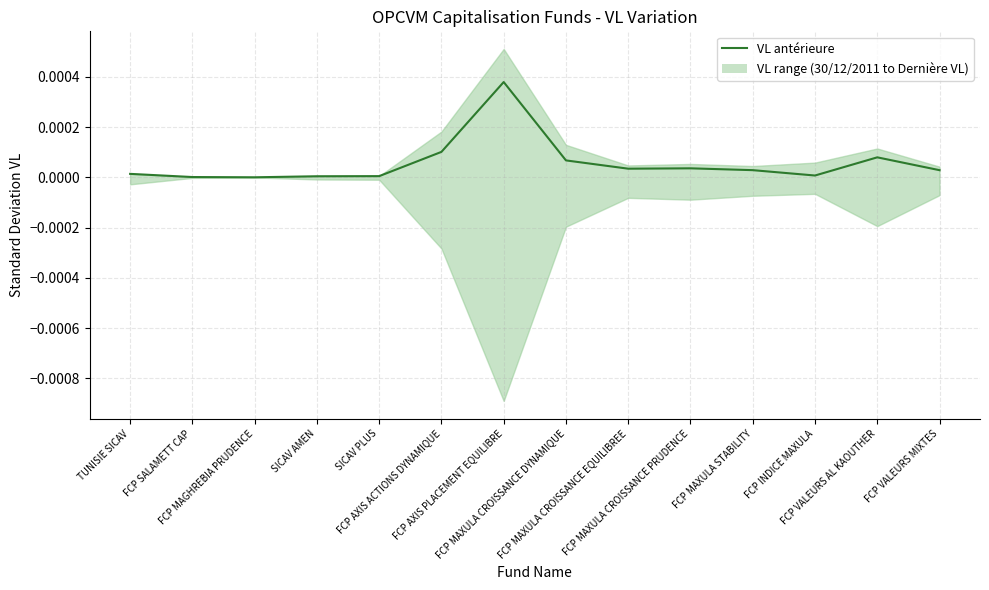

Count the number of categories in the chart.

14